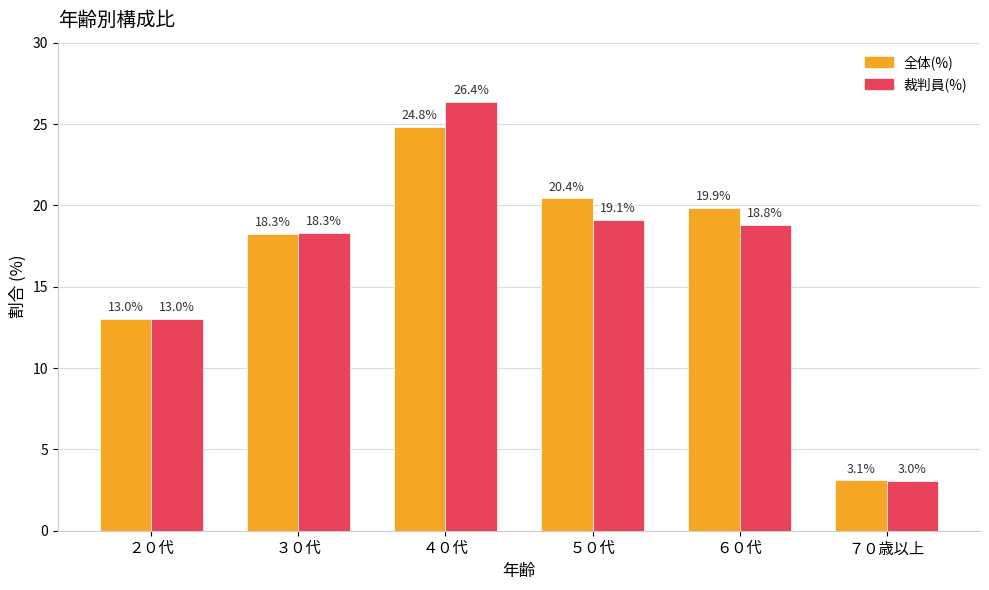

Where does the 裁判員(%) series first go above 18?

３０代